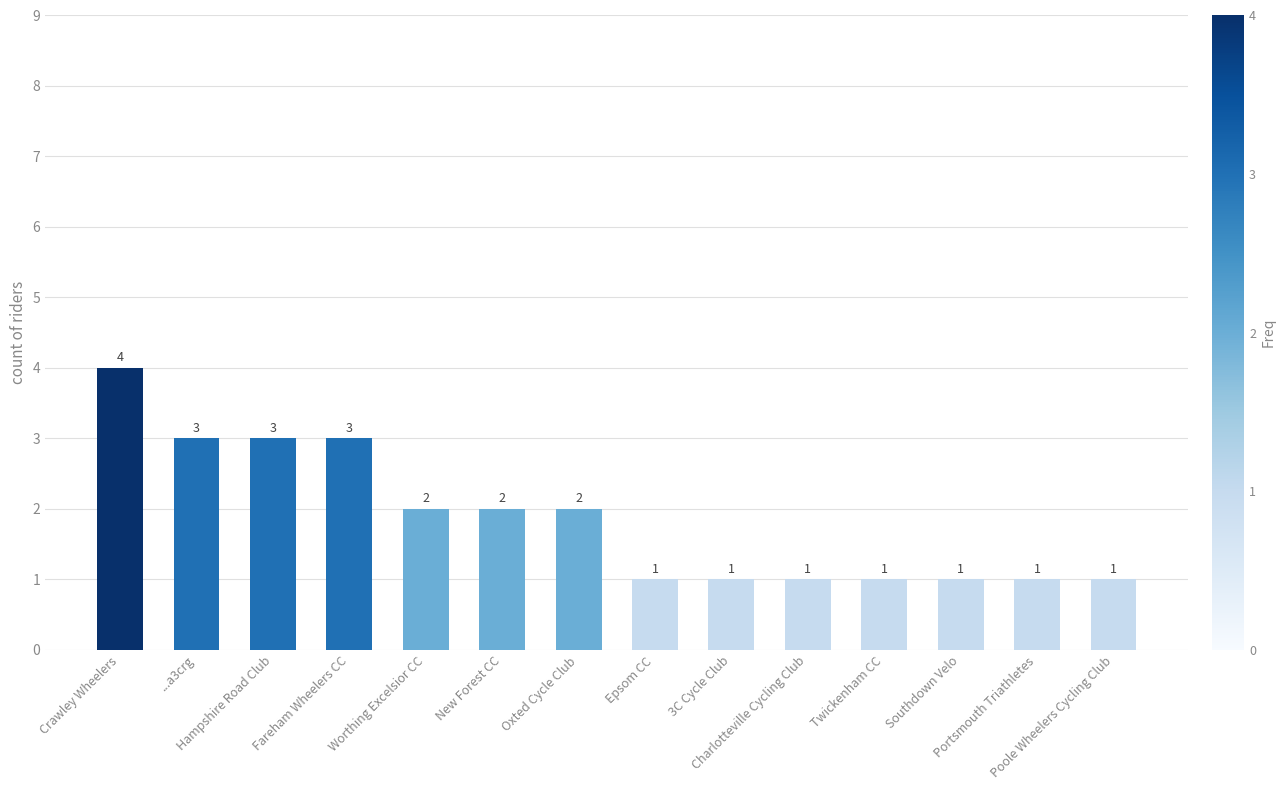

How many values are between 1 and 3?

13